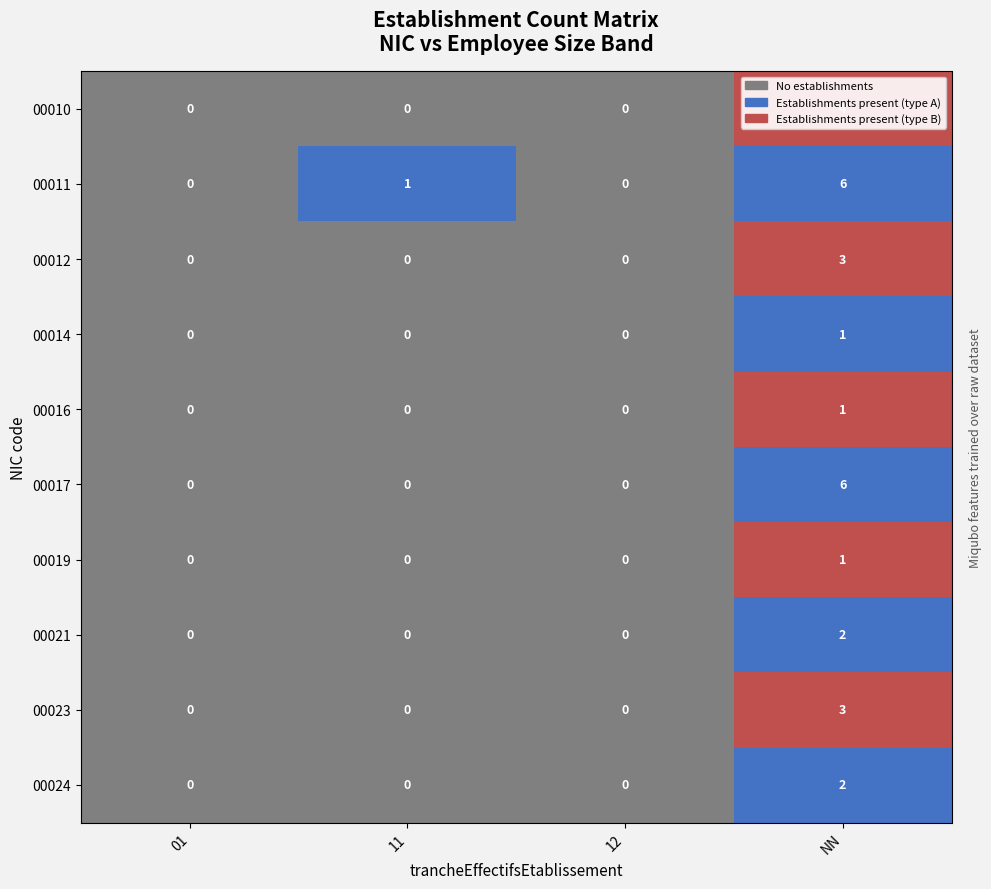

What is the sum of all 00010 values?

4